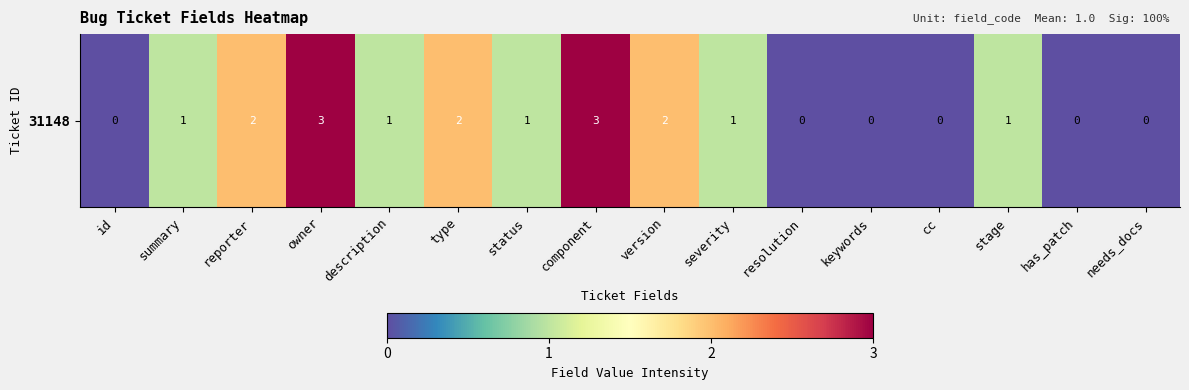

What is the sum of the values at id and type?

2